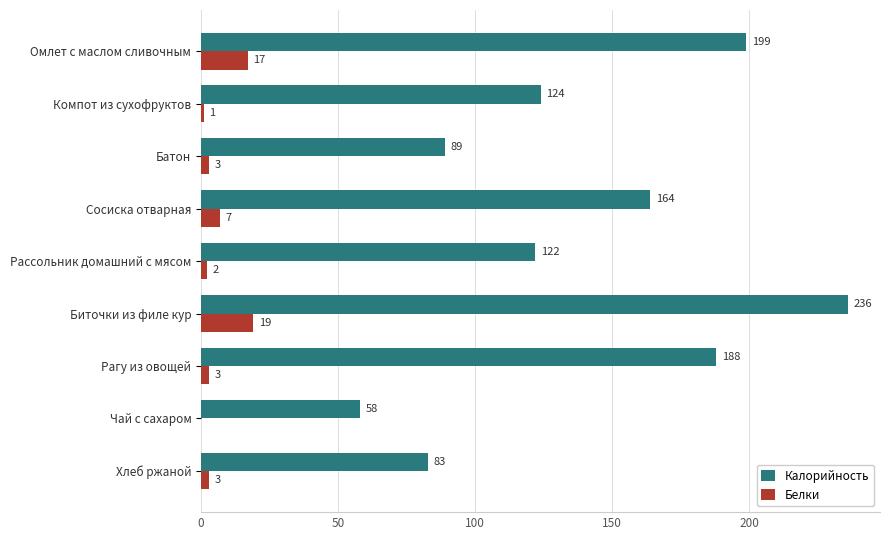

At which category is the sum across all series the highest?

Биточки из филе кур